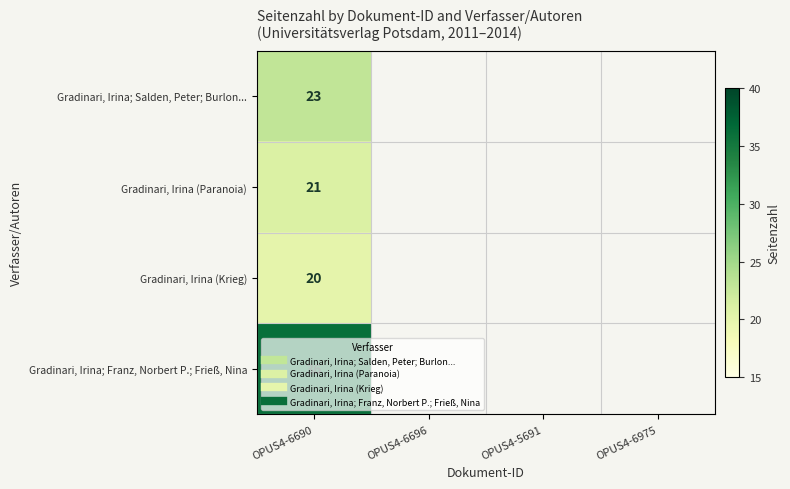

Which series has the widest spread of values?

Gradinari, Irina; Salden, Peter; Burlon...